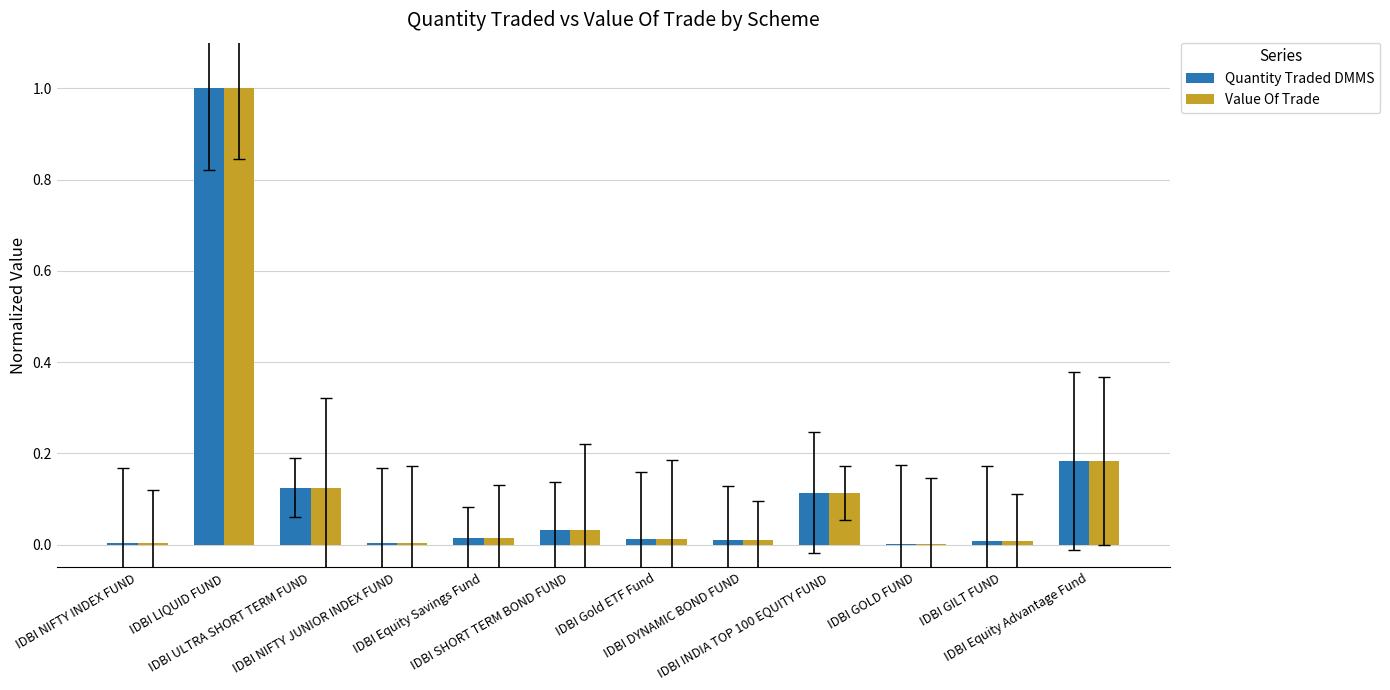

How many groups of bars are there?

12